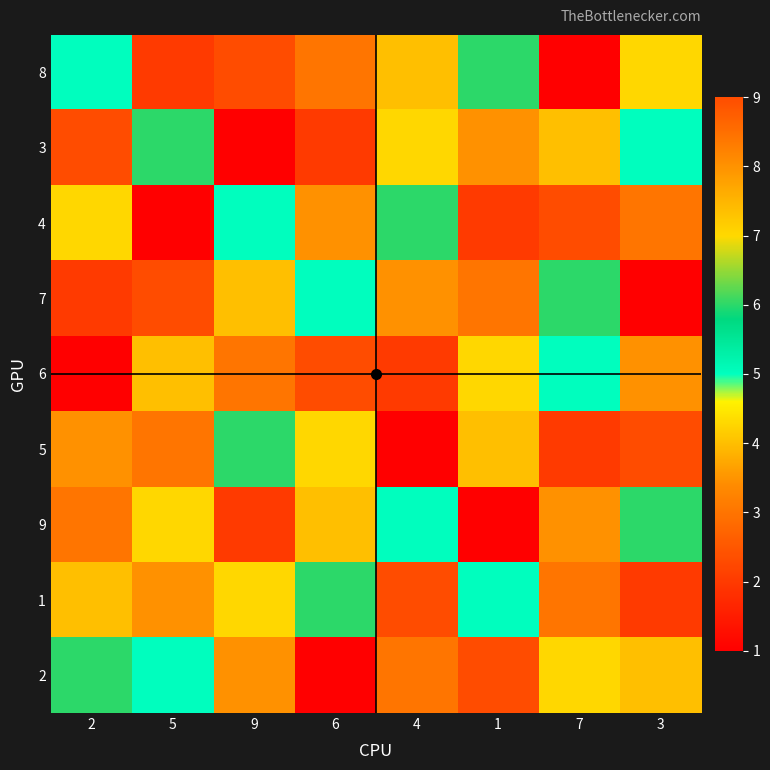

Which category has the lowest value across all series?

7